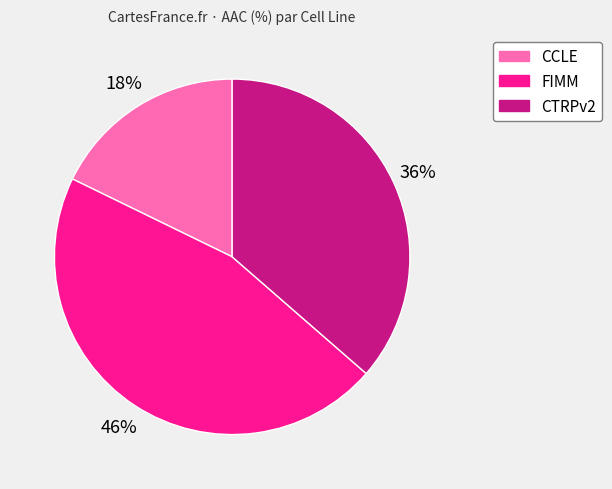

Is the sum of CTRPv2 and CCLE greater than half?

Yes